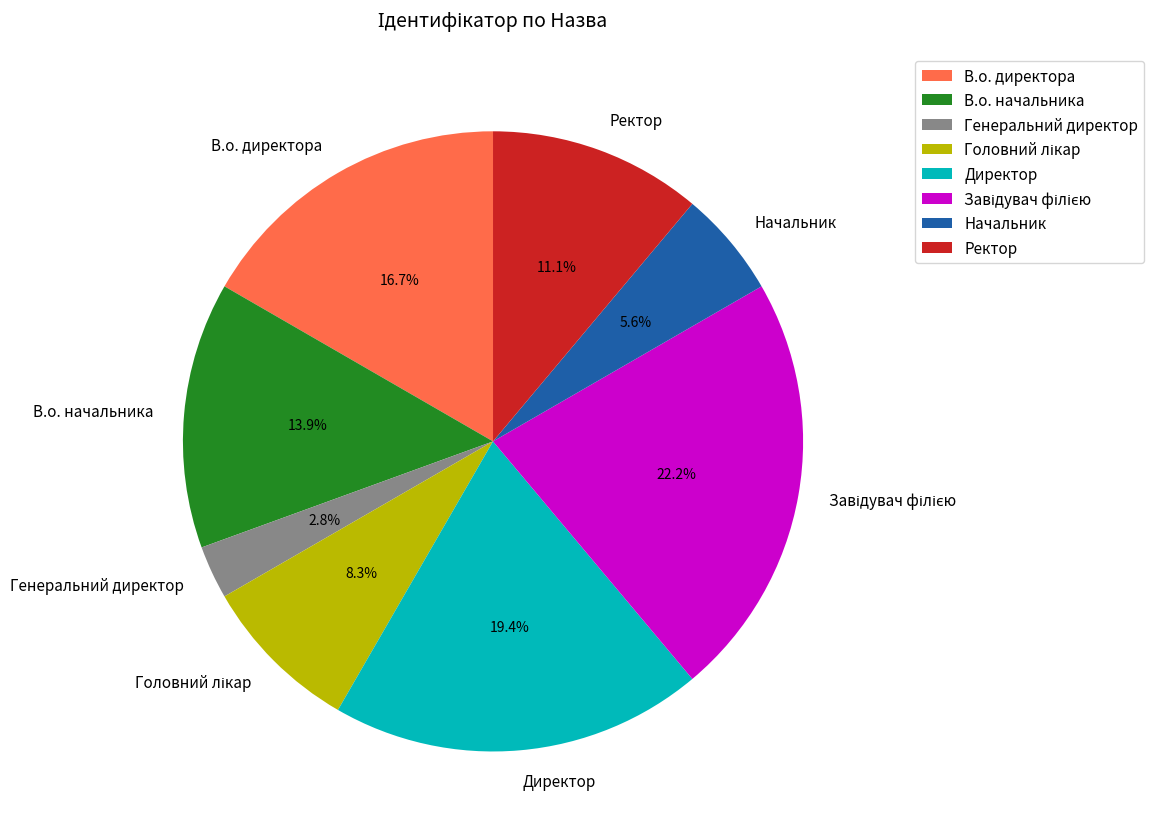

To the nearest percent, what percentage of the pie is Генеральний директор?

3%